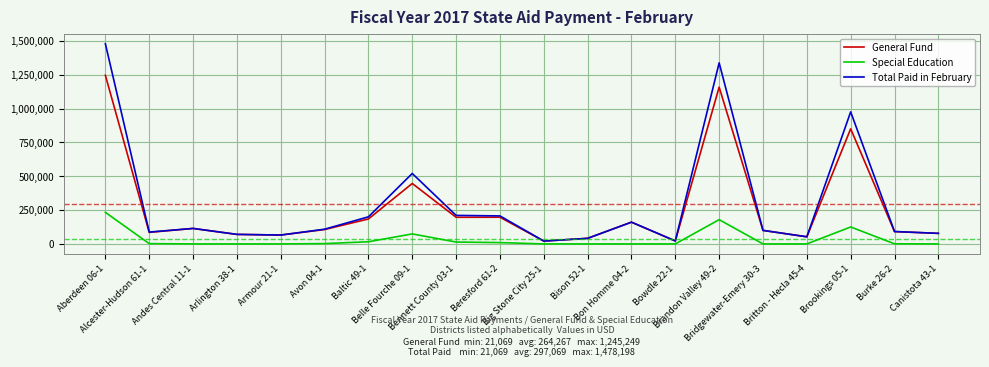

Is it true that Total Paid in February equals 1337038 at Brandon Valley 49-2?

True